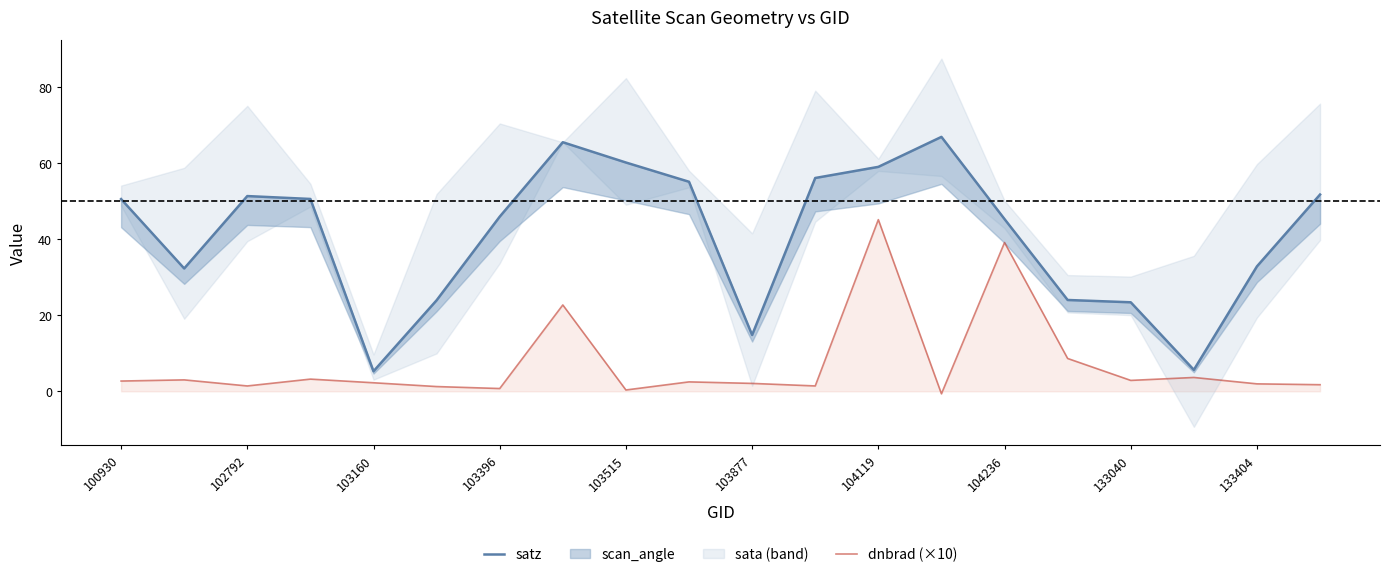

Is this an area chart (filled region under the line)?

No